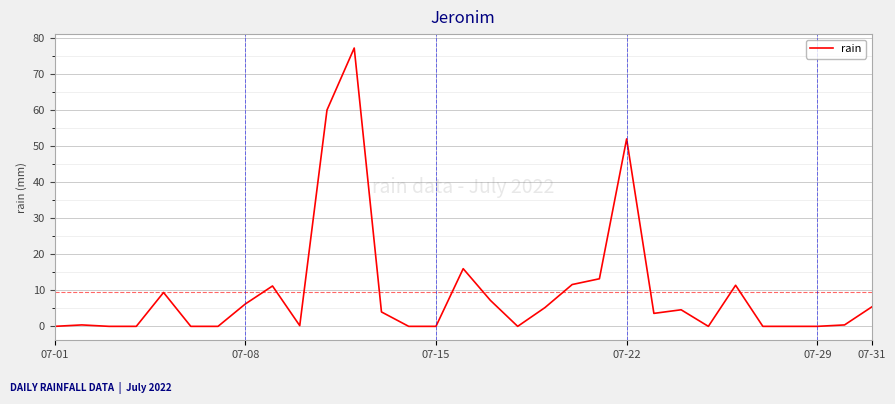

What is the maximum value shown in the chart?

77.2